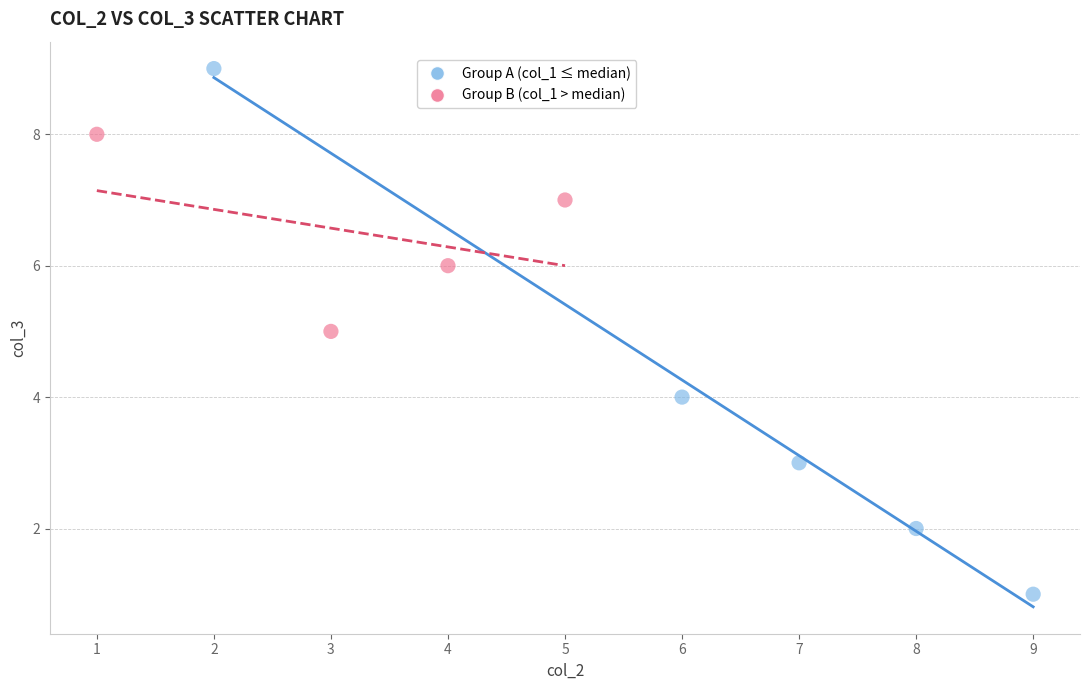

What are all the series names shown in the legend?

Group A (col_1 ≤ median), Group B (col_1 > median)